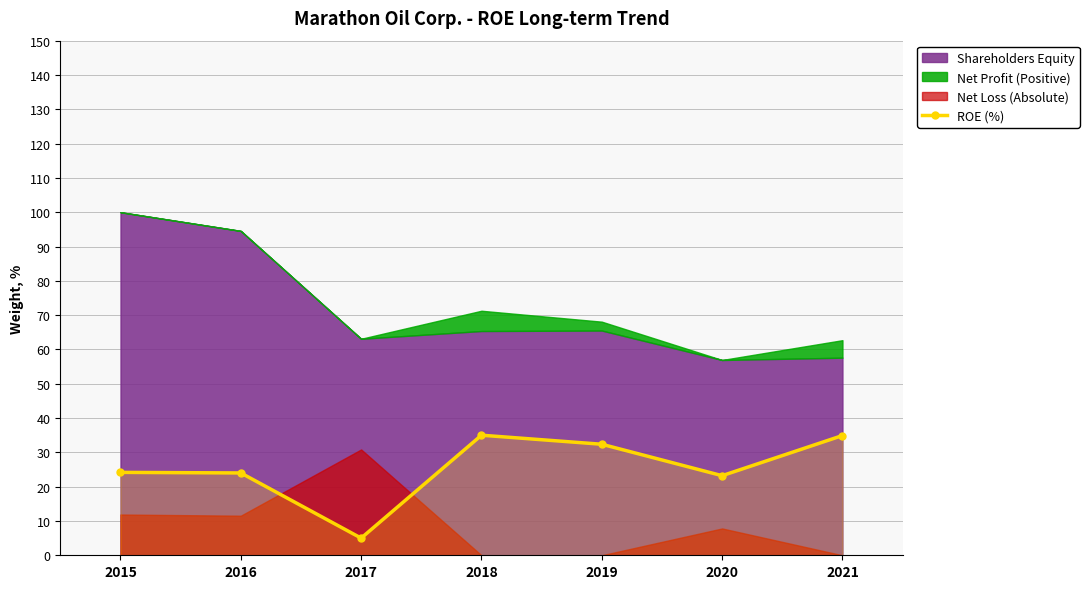

Is it true that ROE (%) equals 34.9 at 2021?

True